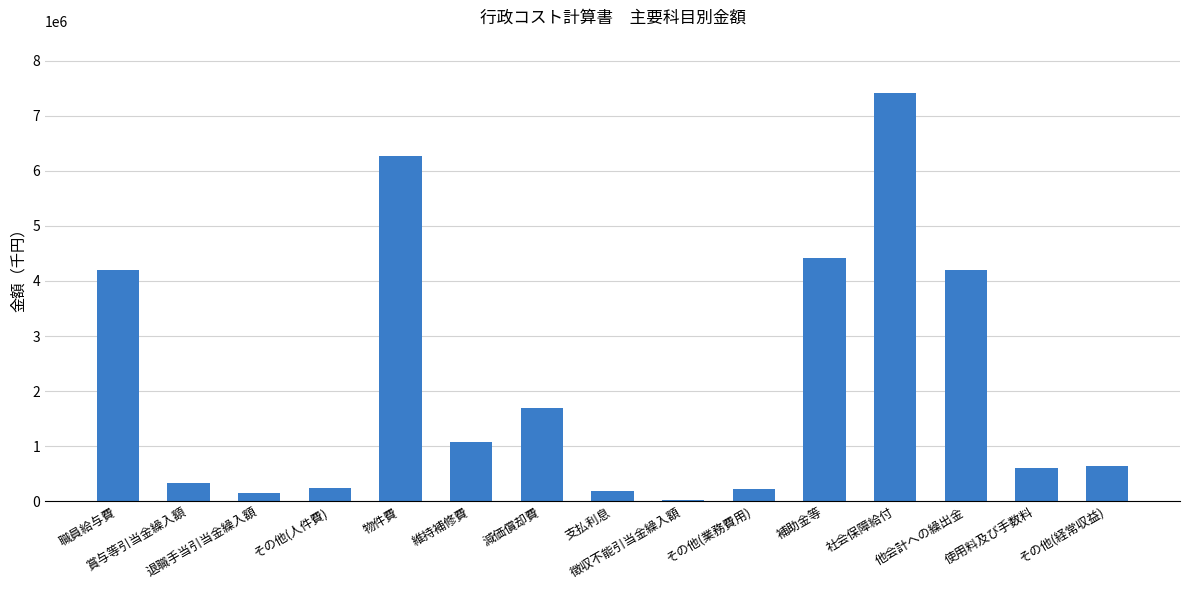

What is the average value?

2112539